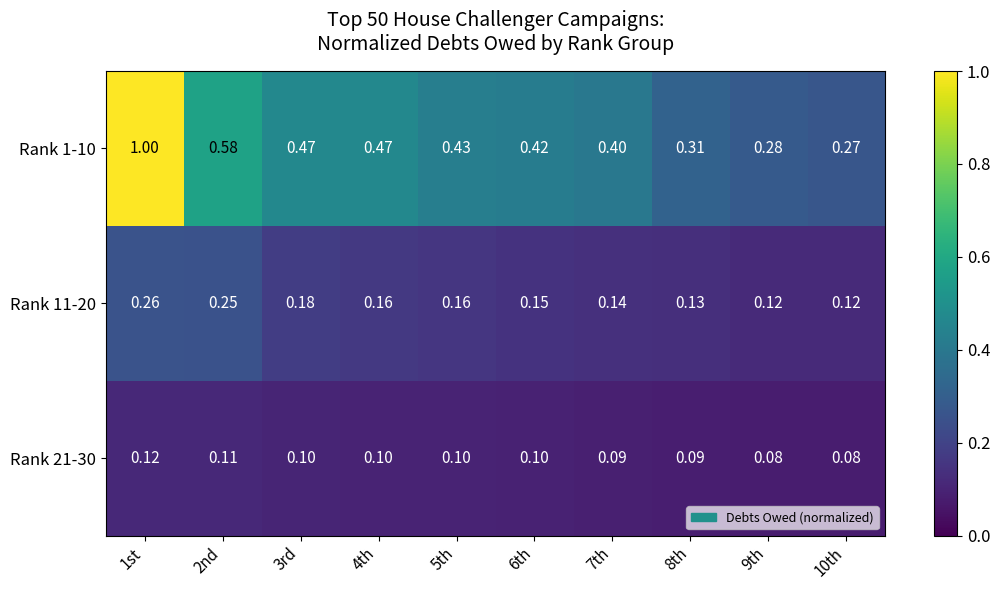

Is the value of Rank 21-30 at 10th greater than the value of Rank 1-10 at 5th?

No